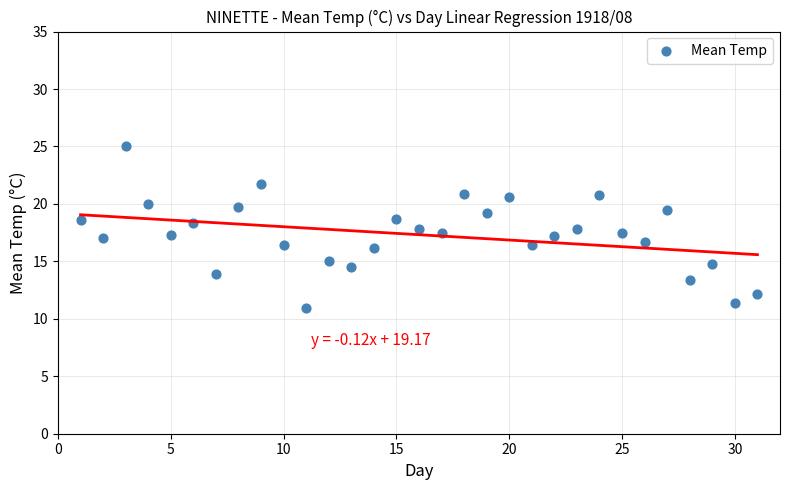

What is the range of X values (max minus min)?

30.0